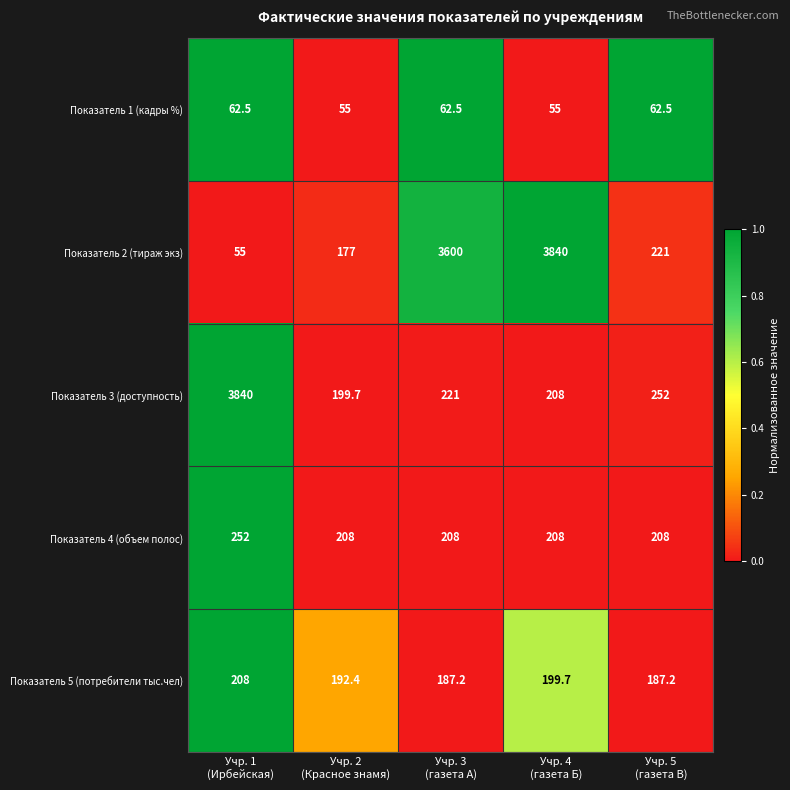

What is the greatest value displayed?

3840.0